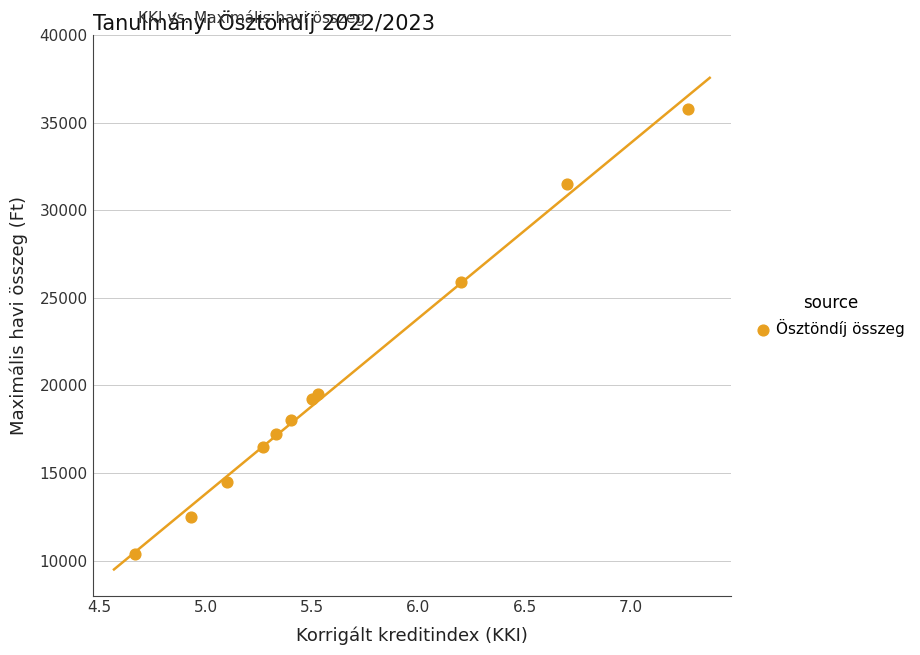

What is the range of Y values (max minus min)?

25400